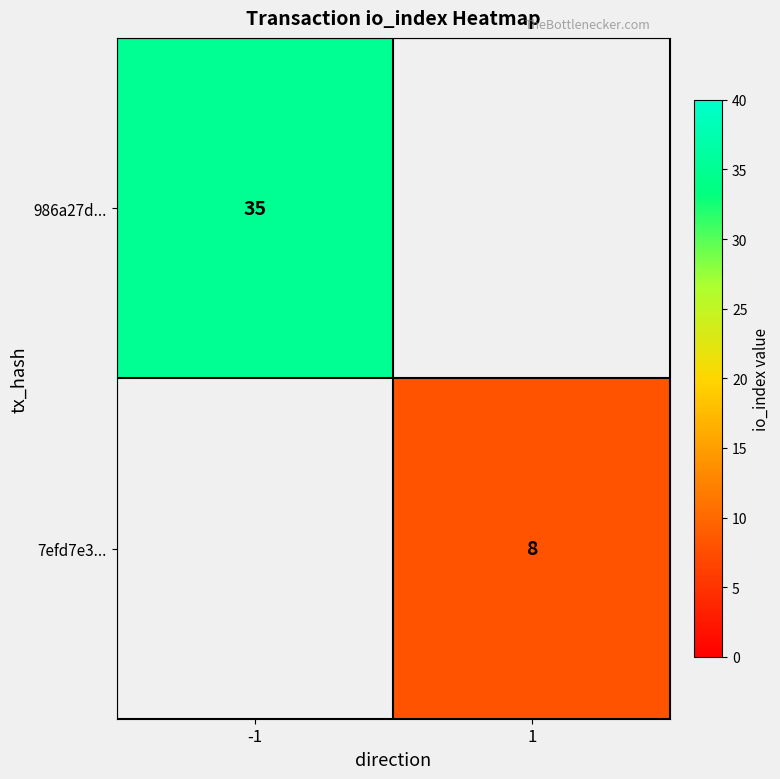

Is it true that 986a27d... equals 17 at -1?

False